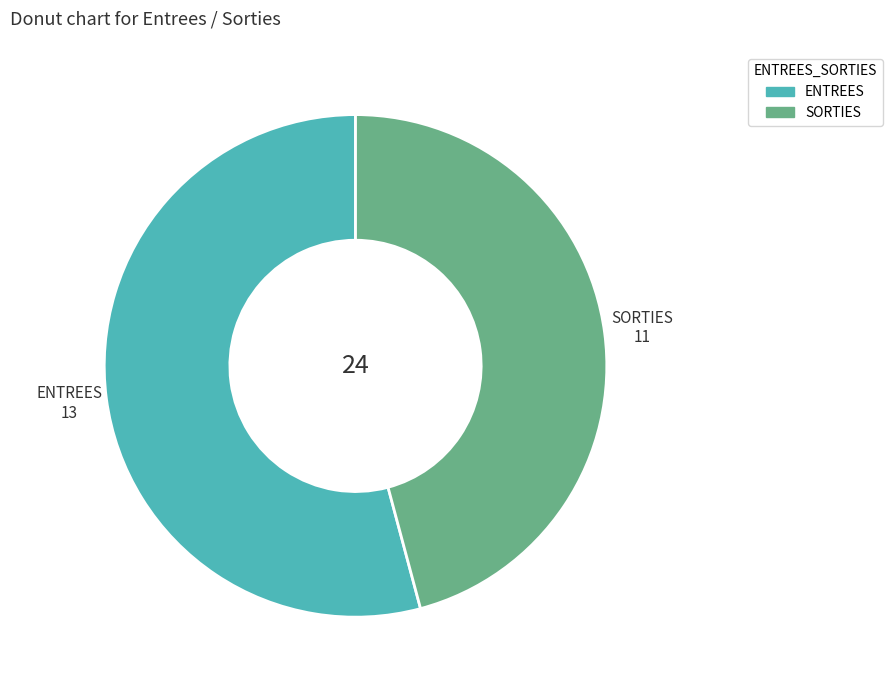

Between ENTREES and SORTIES, which is larger?

ENTREES